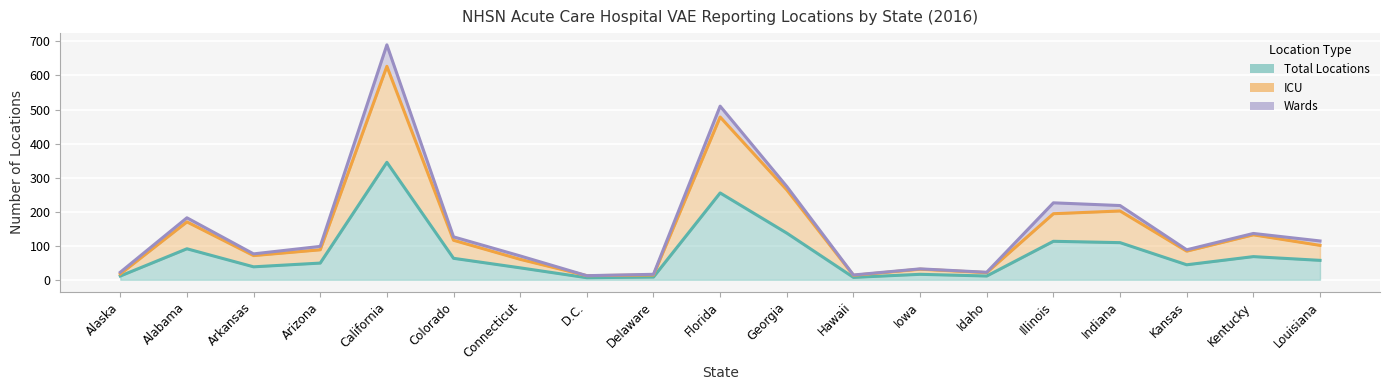

What is the label of the 14th point from the right?

Colorado